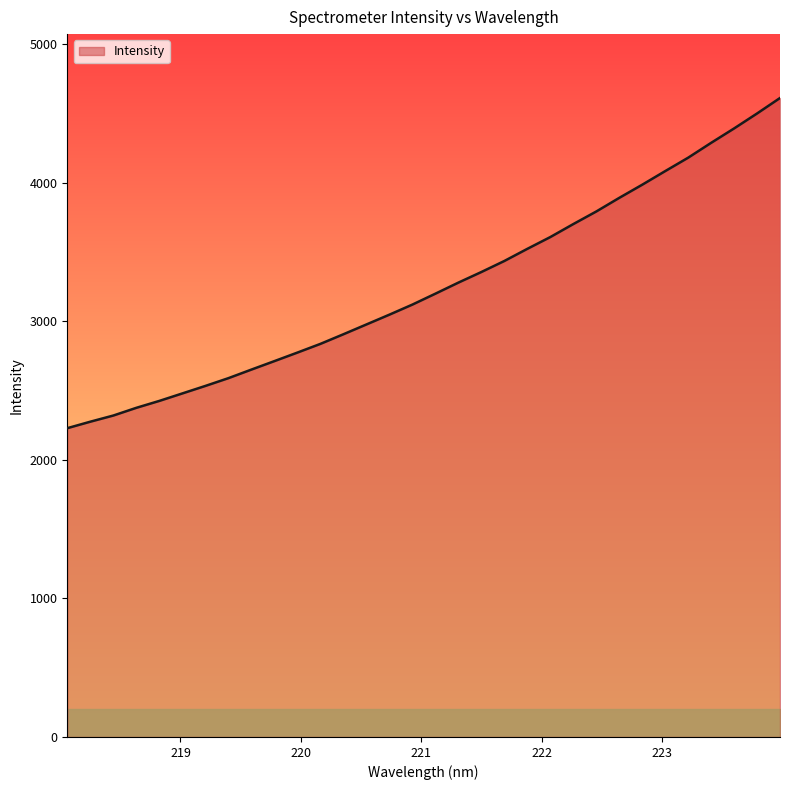

What is the minimum value shown in the chart?

2227.9